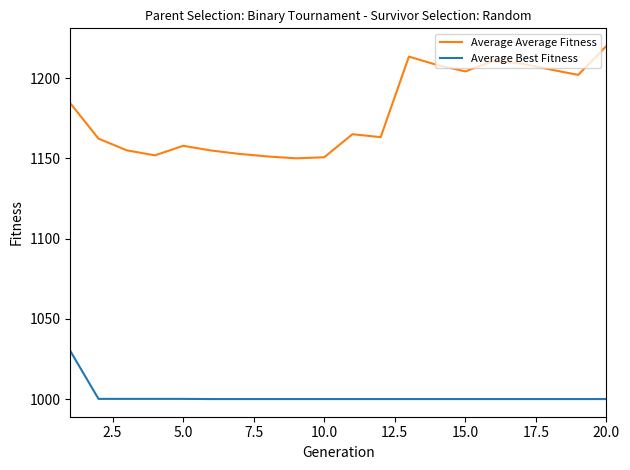

True or false: Average Average Fitness and Average Best Fitness intersect in this chart.

False